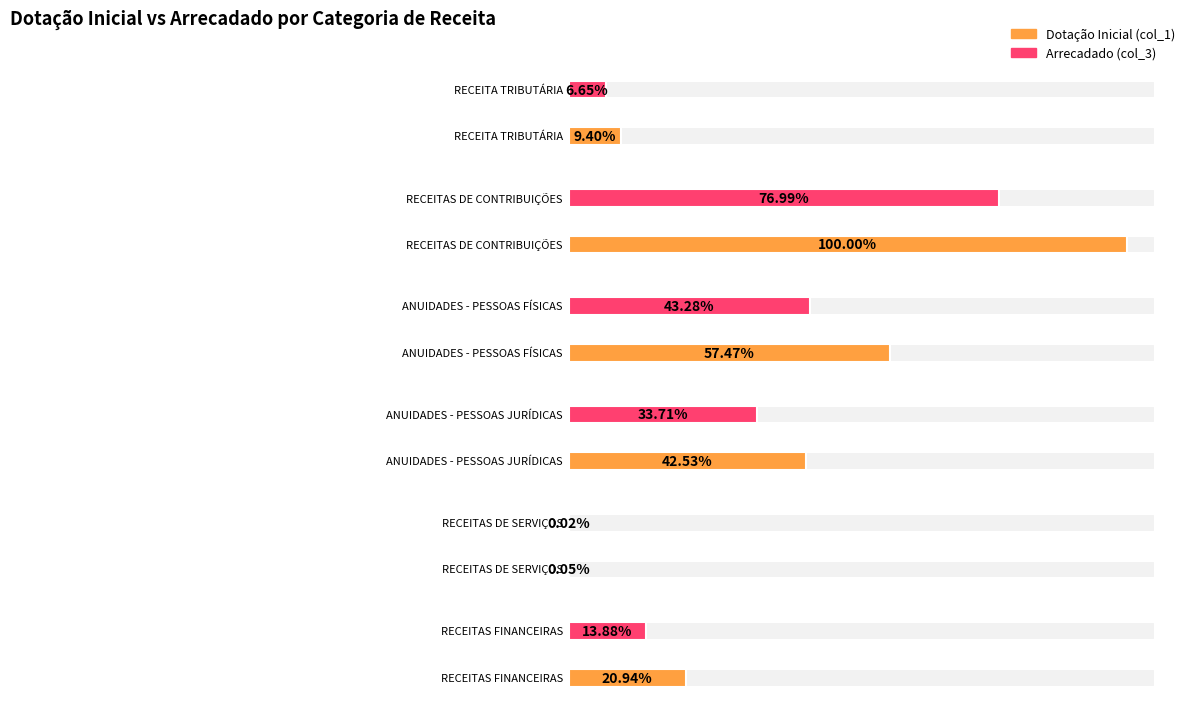

What are all the series names shown in the legend?

Dotação Inicial (col_1), Arrecadado (col_3)